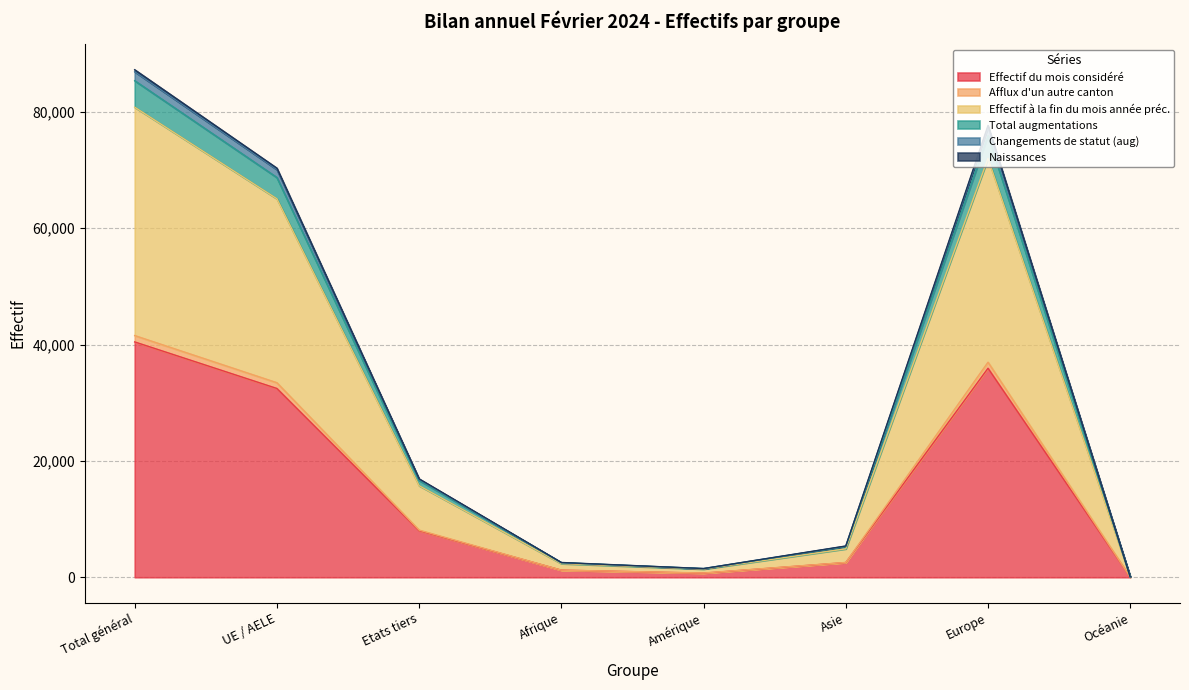

Is it true that Effectif du mois considéré equals 8001 at Etats tiers?

True